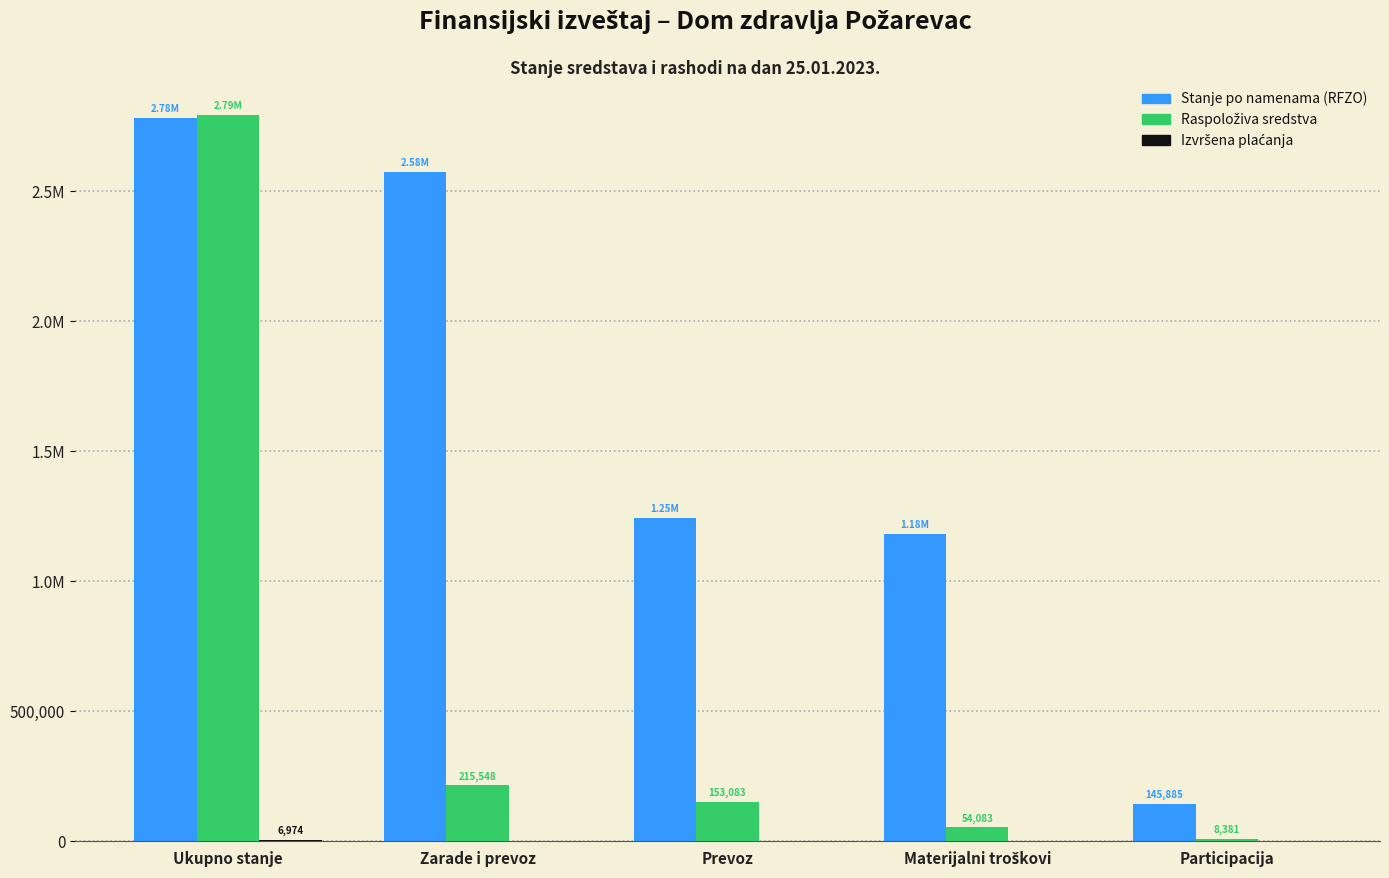

List the series in order of their overall mean, highest first.

Stanje po namenama (RFZO), Raspoloživa sredstva, Izvršena plaćanja